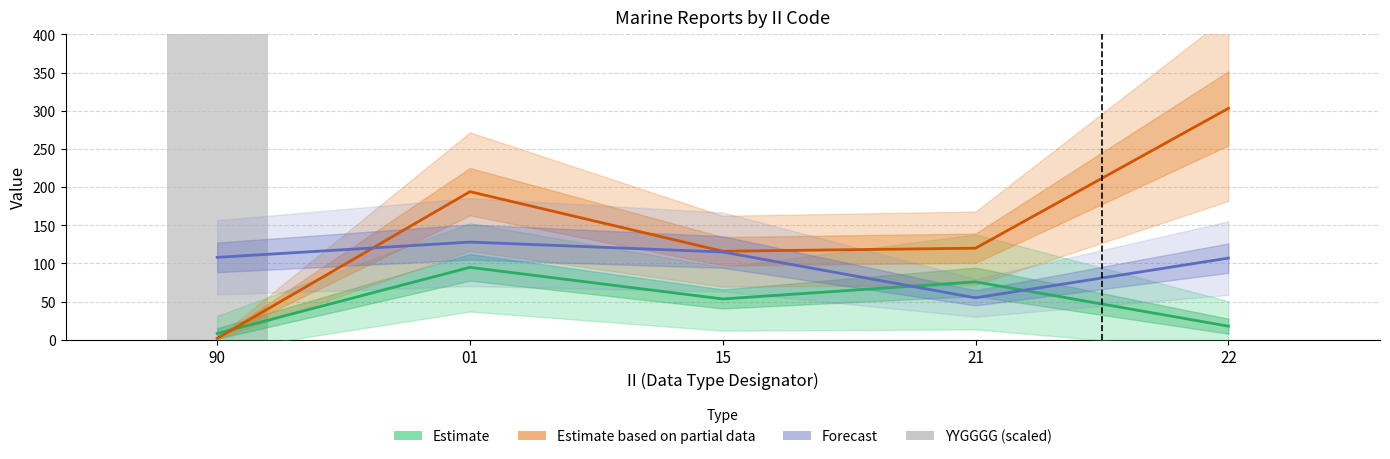

Read the Forecast (RPT_LEN) value at 22.

107.0